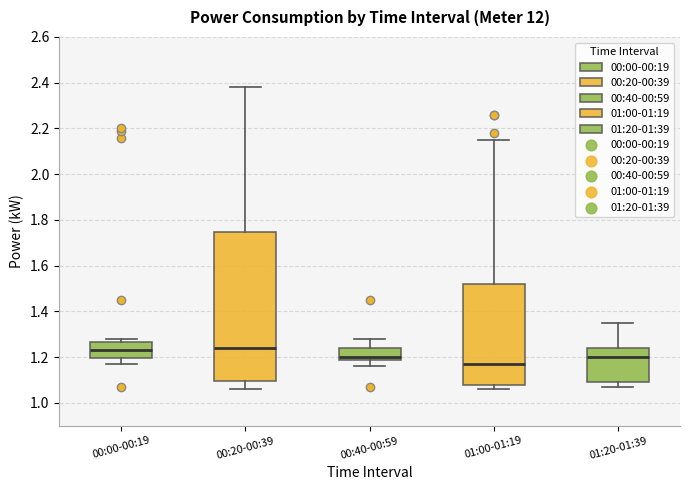

Which box is the tallest, from its lower edge to its upper edge?

00:20-00:39